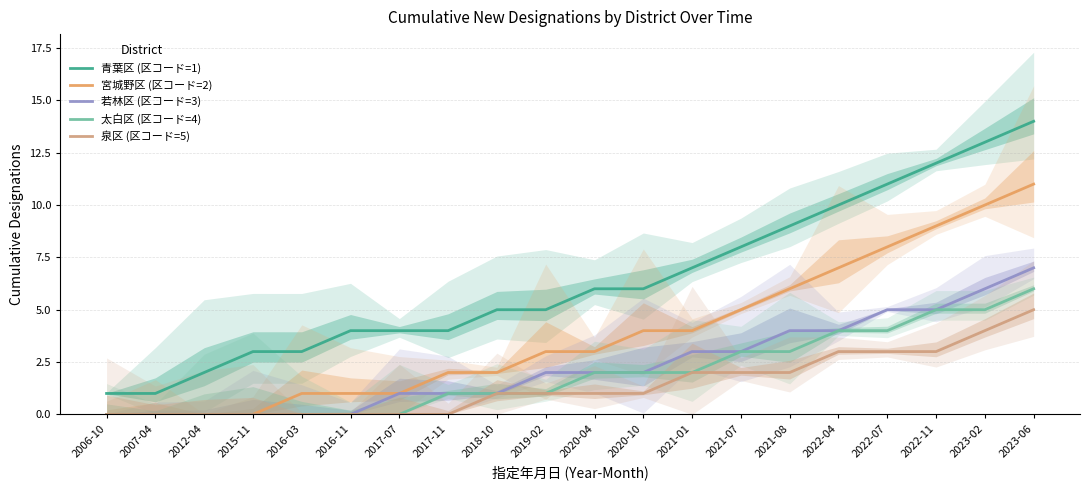

How many data points in 若林区 (区コード=3) are above 2?

8